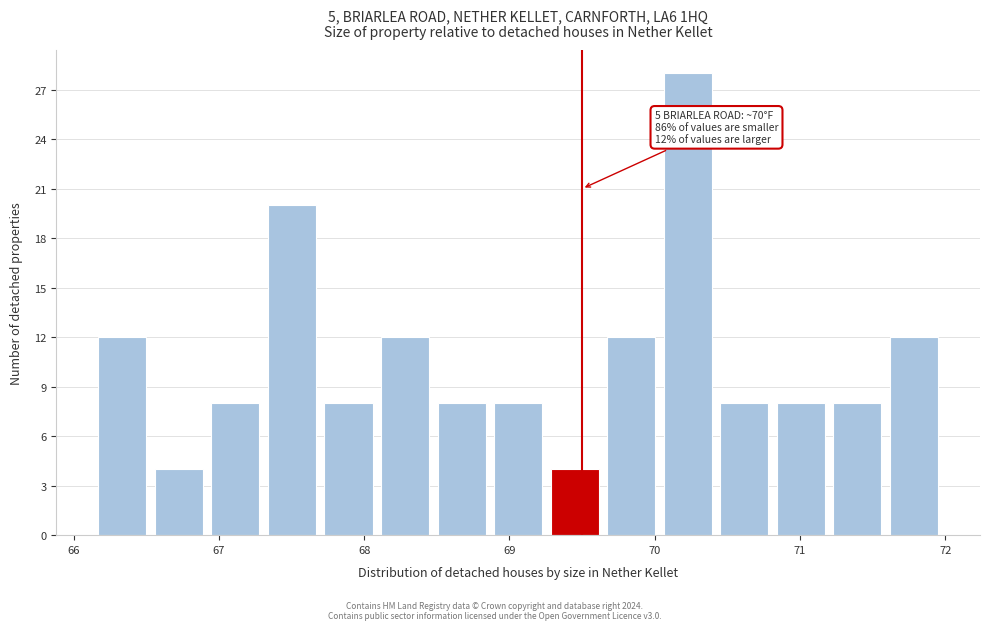

Read against the x-axis, roughly where is the centre of the tallest bar?

70.2